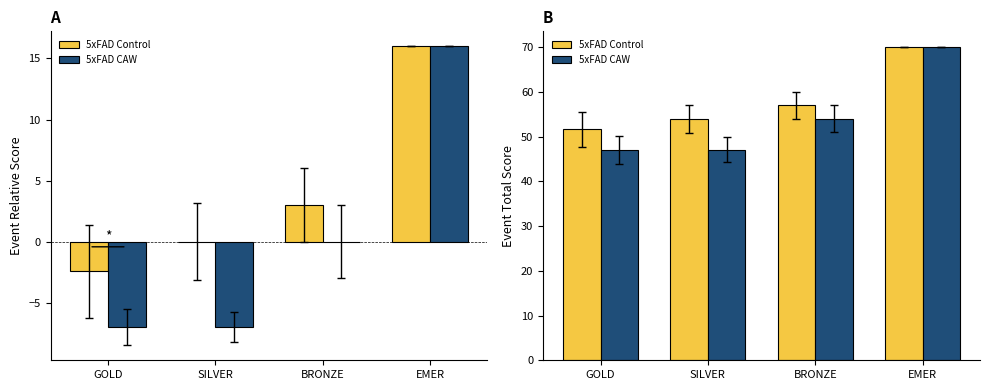

What is the average value of the 5xFAD CAW series?

54.5